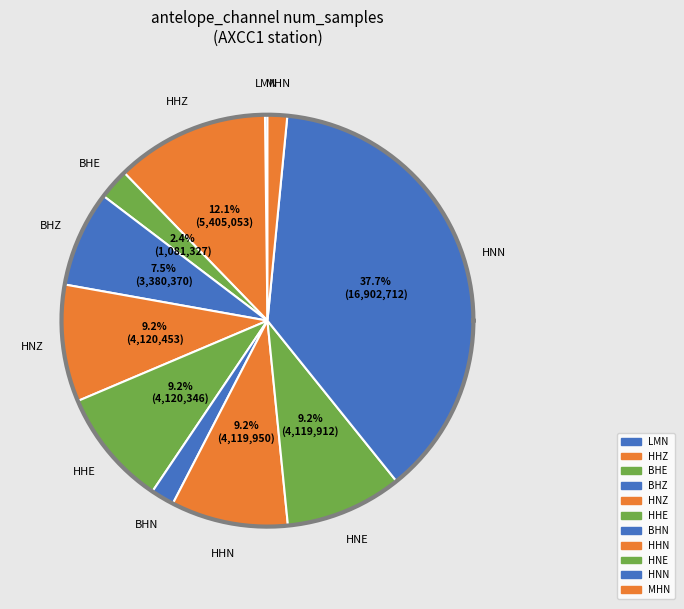

The HHE slice represents 9% of the pie. True or false?

True